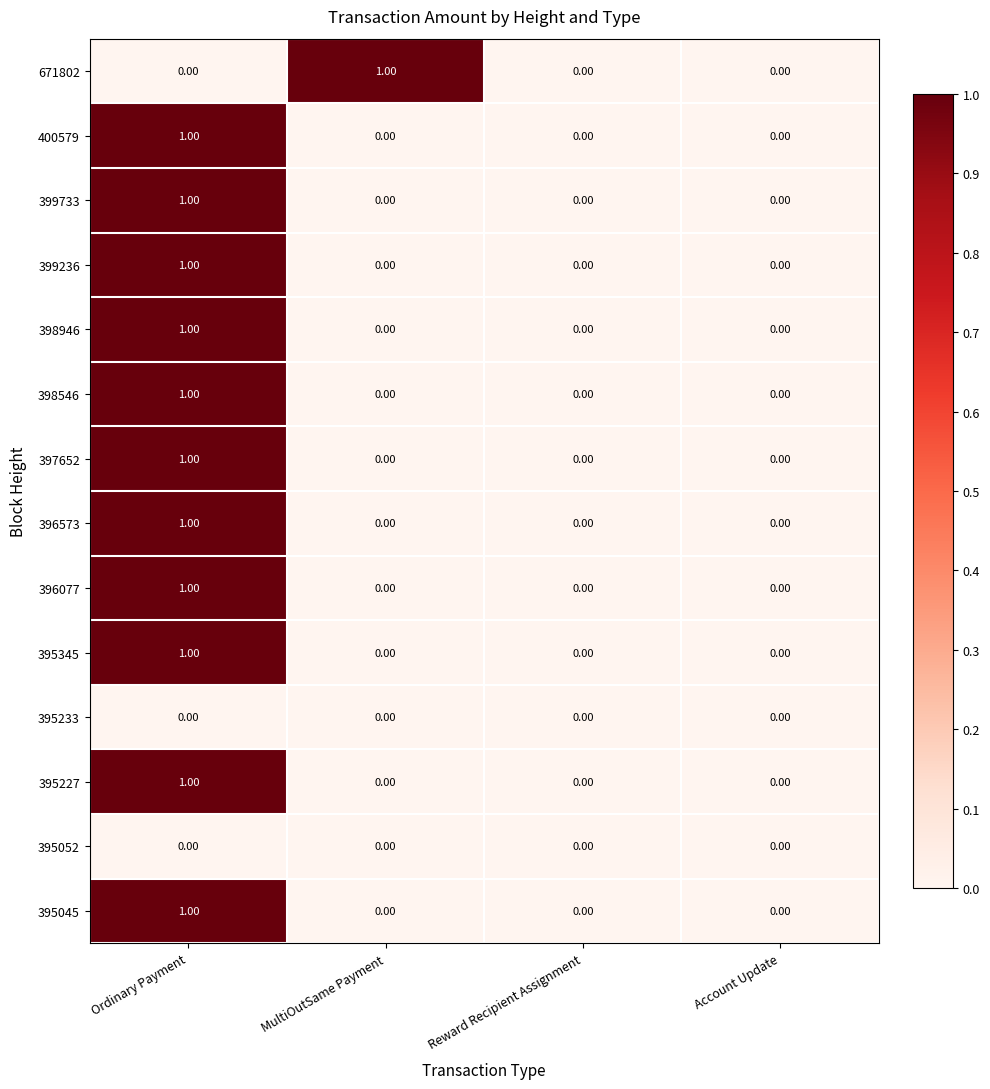

Which series changed the most between MultiOutSame Payment and Account Update?

671802